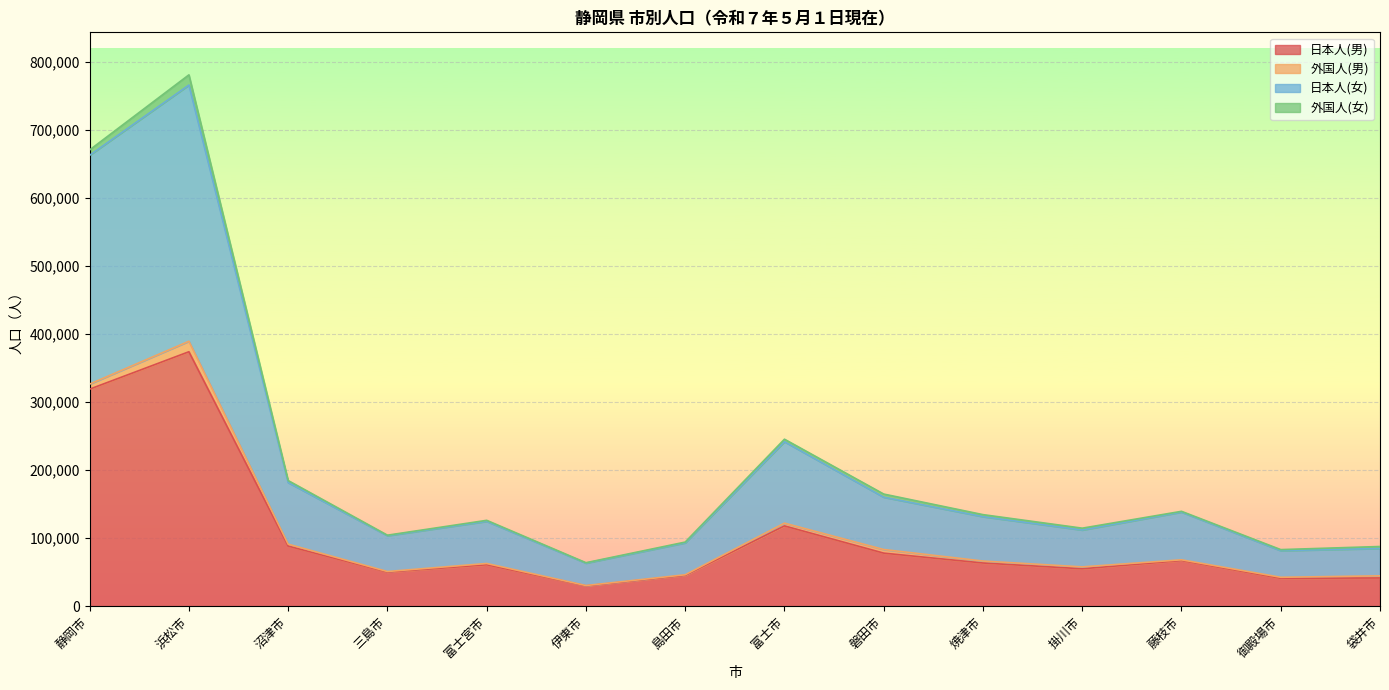

At which category is the sum across all series the highest?

浜松市